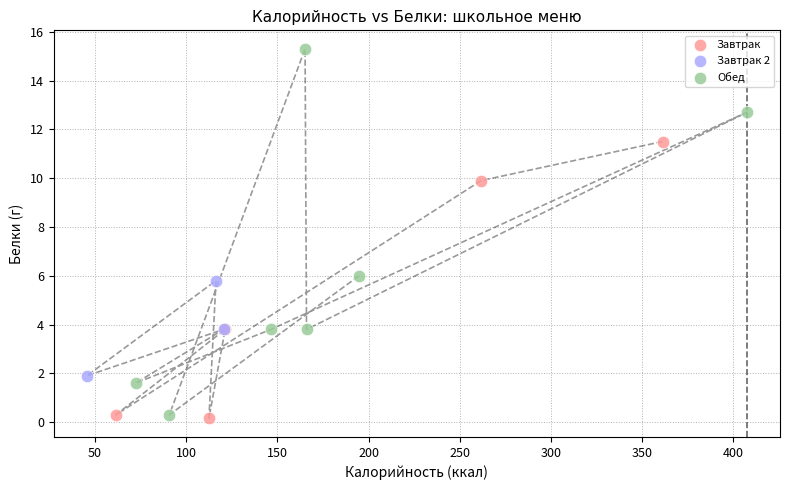

Which series has the largest Y range (max minus min)?

Обед